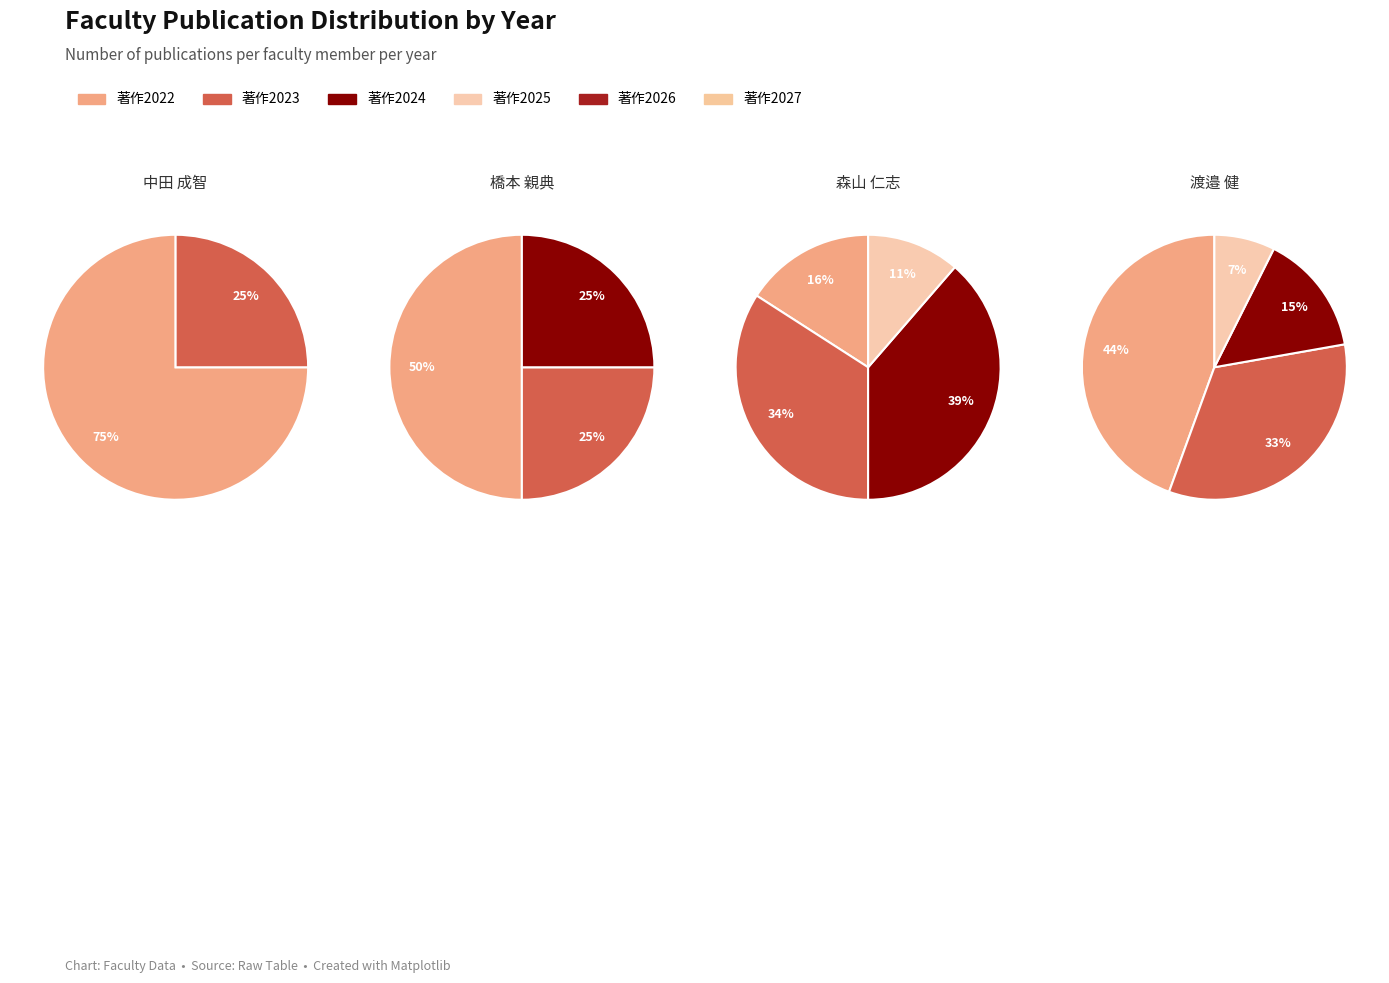

How many slices are in this pie chart?

4